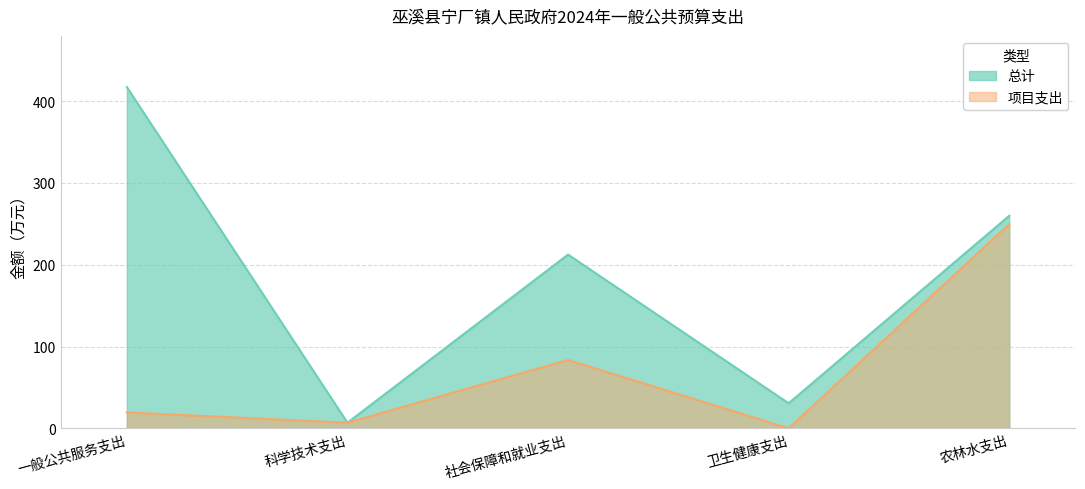

What is the difference between the maximum and minimum values in the 总计 series?

410.4